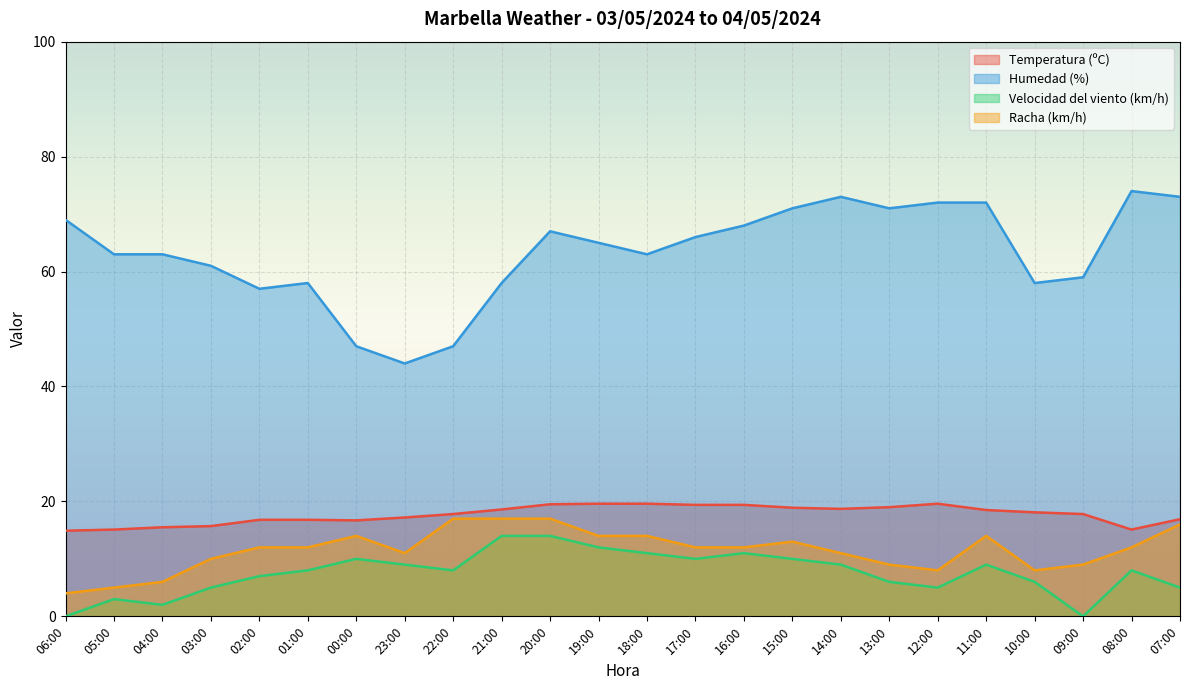

Which category has the lowest value in the Velocidad del viento (km/h) series?

06:00